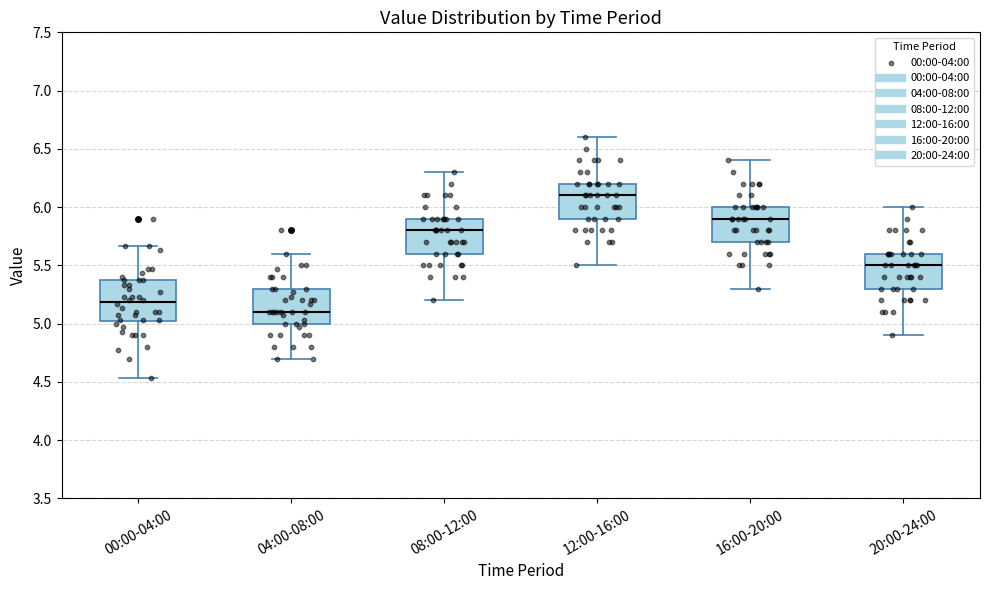

Which box has the lowest median line?

04:00-08:00